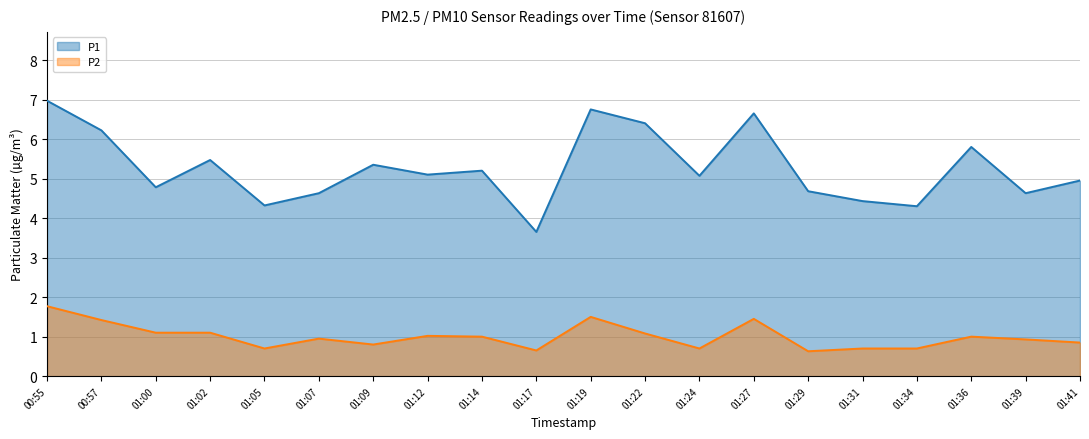

What is the smallest value displayed?

0.6